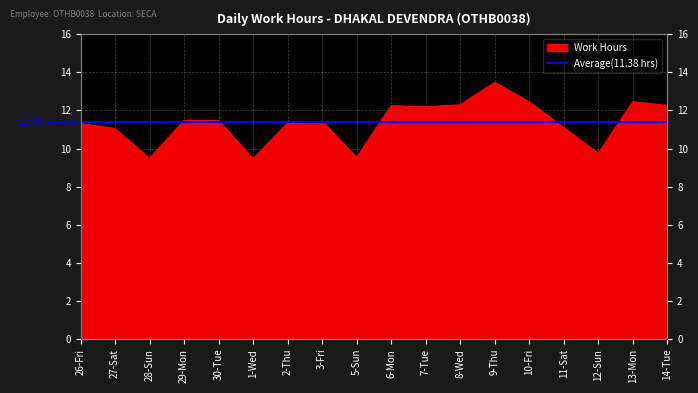

Which label corresponds to the largest value in the chart?

9-Thu